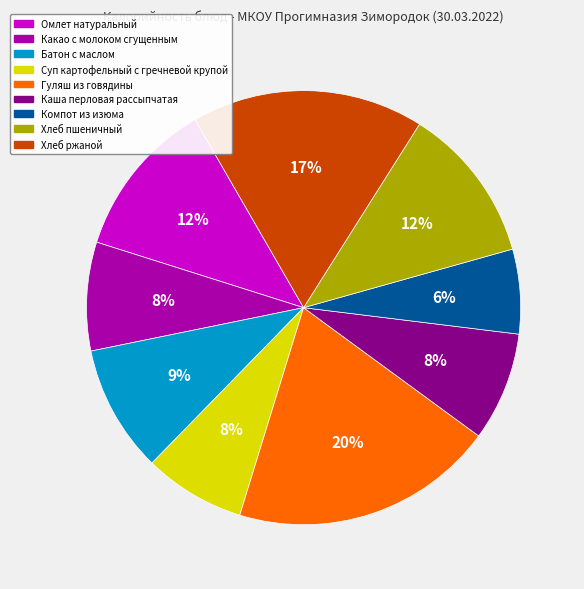

True or false: Батон с маслом accounts for 16% of the total.

False